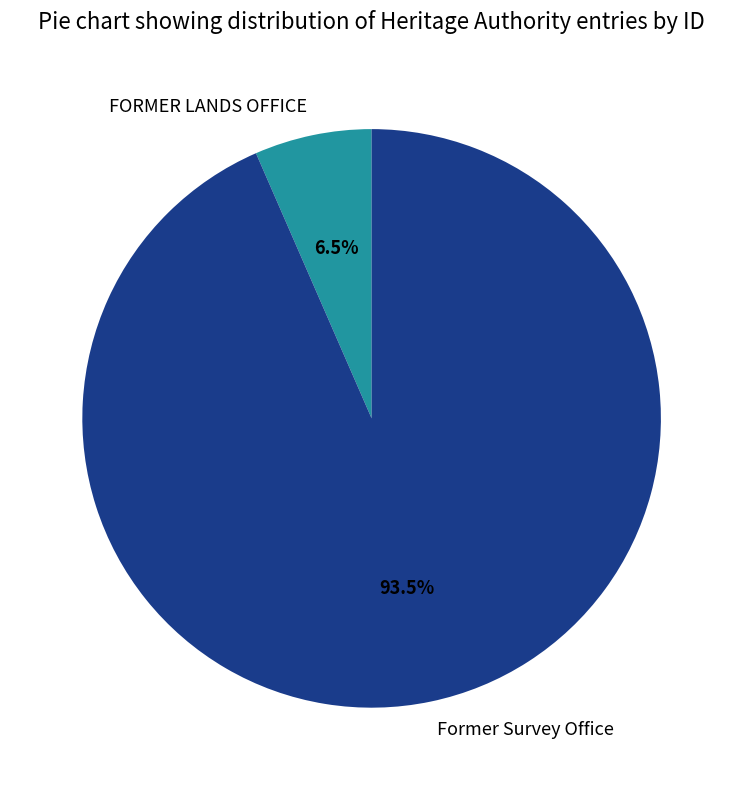

Between FORMER LANDS OFFICE and Former Survey Office, which is larger?

Former Survey Office